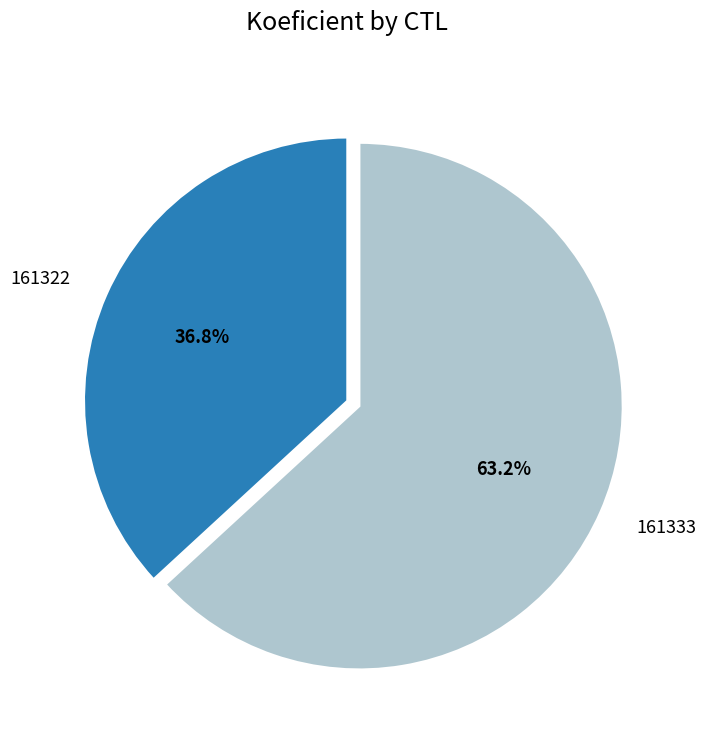

Approximately how many times larger is the value at 161322 compared to 161333?

0.6